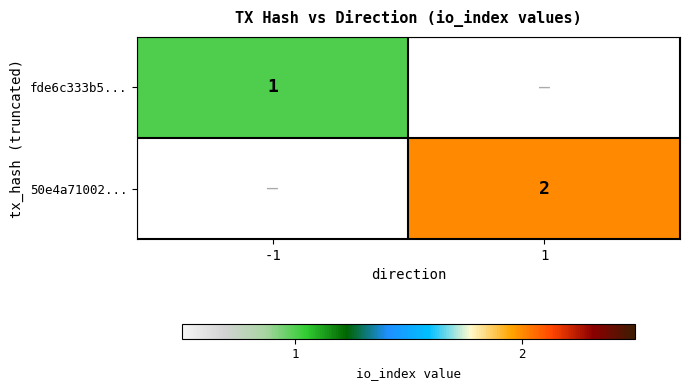

Which label corresponds to the largest value in the chart?

1